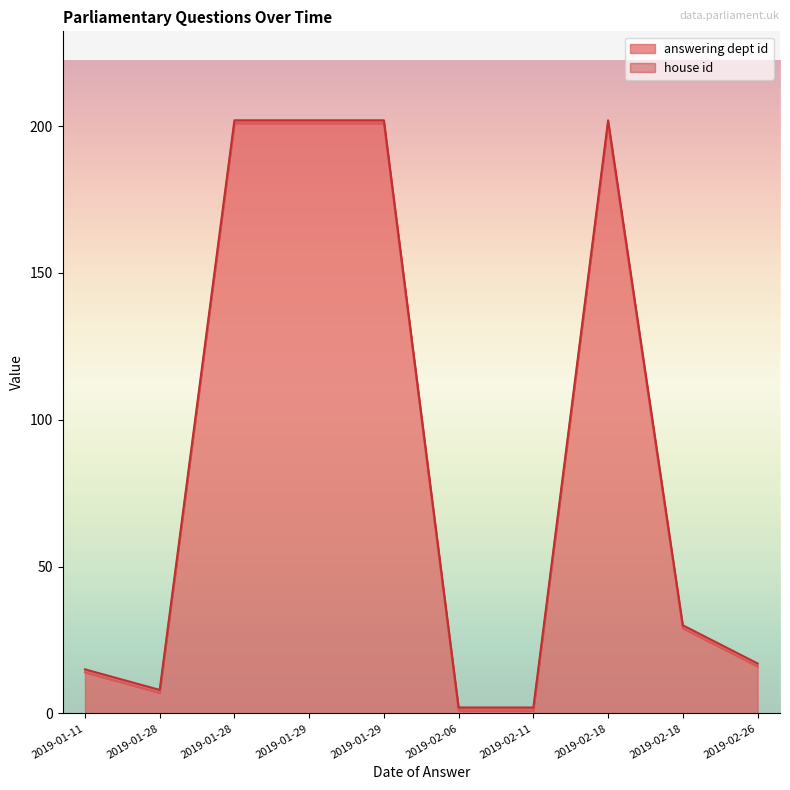

Between 2019-02-06 and 2019-01-28, which is larger?

2019-01-28